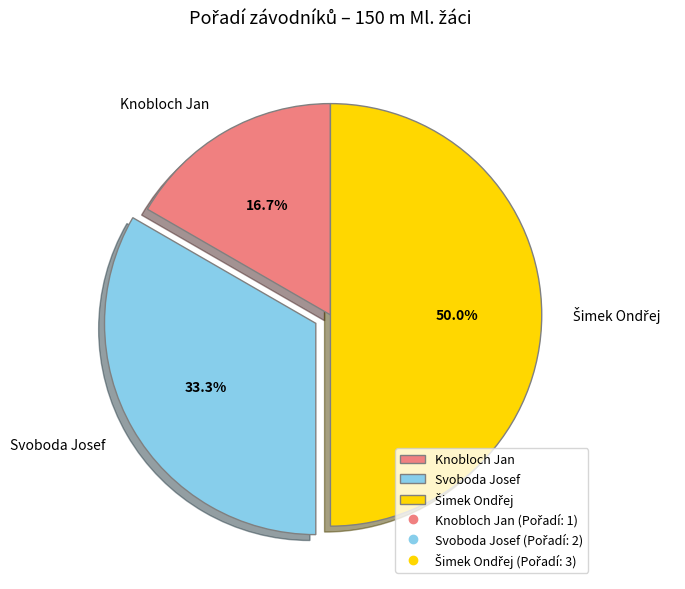

Which has a higher value, Knobloch Jan or Svoboda Josef?

Svoboda Josef